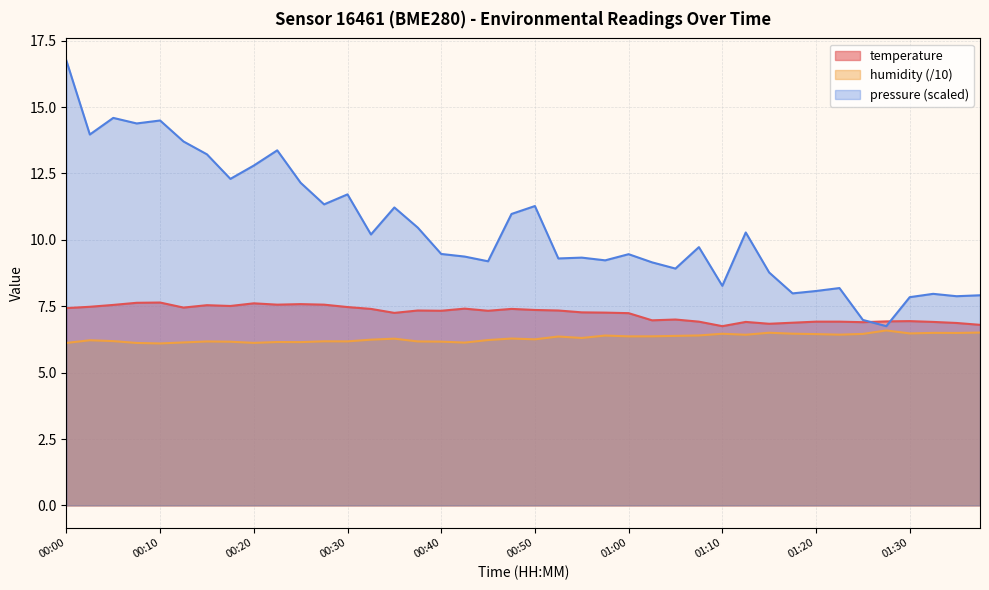

Between 00:10 and 01:12, which is larger?

00:10